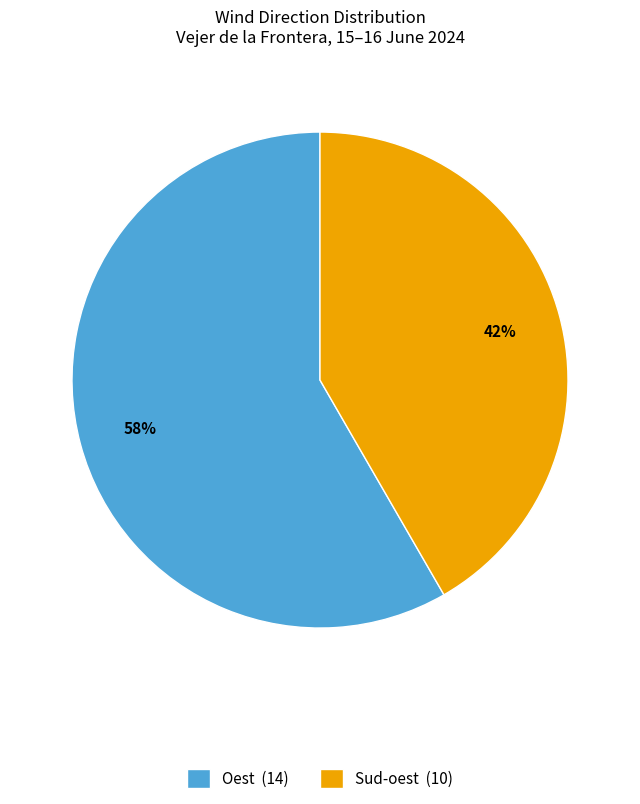

The Sud-oest slice represents 42% of the pie. True or false?

True